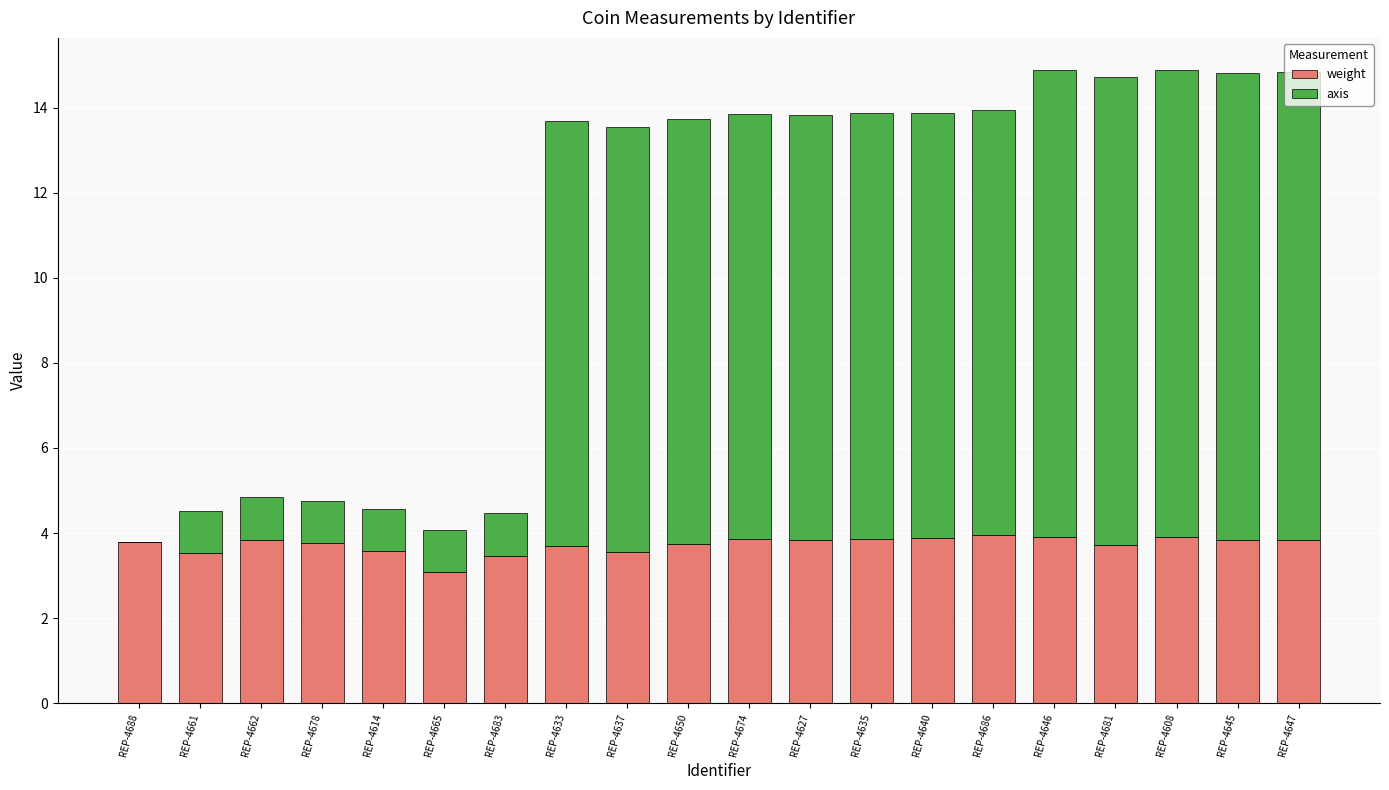

What value does the weight series have at REP-4645?

3.8